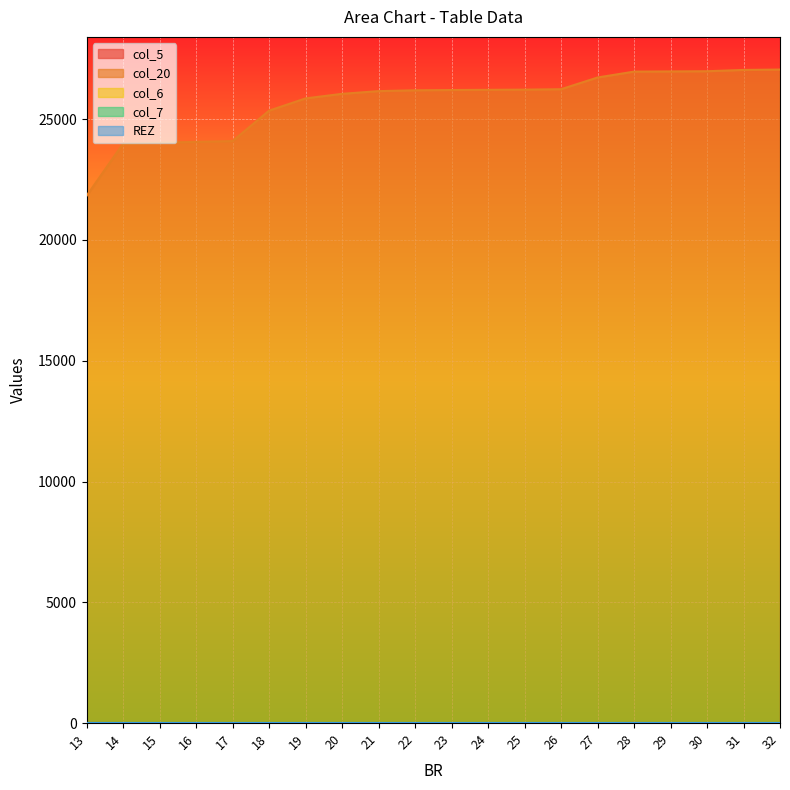

Which series has the widest spread of values?

col_20